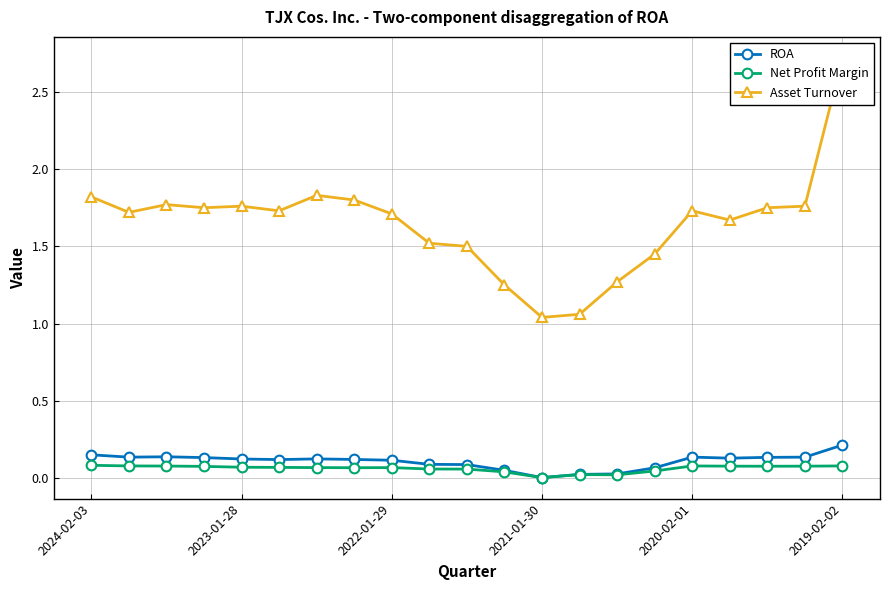

The value of ROA at 2019-02-02 is 0.2. True or false?

True